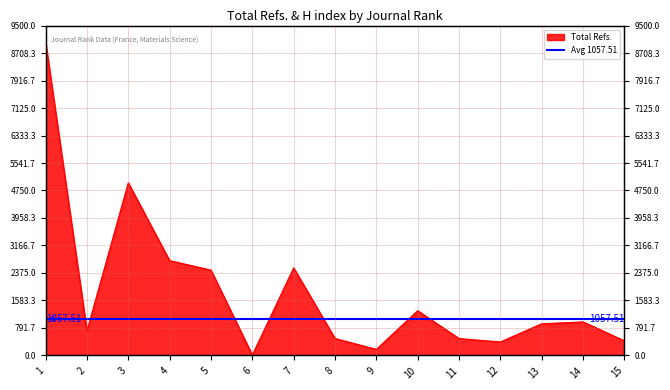

At which category does the chart reach its peak across all series?

1